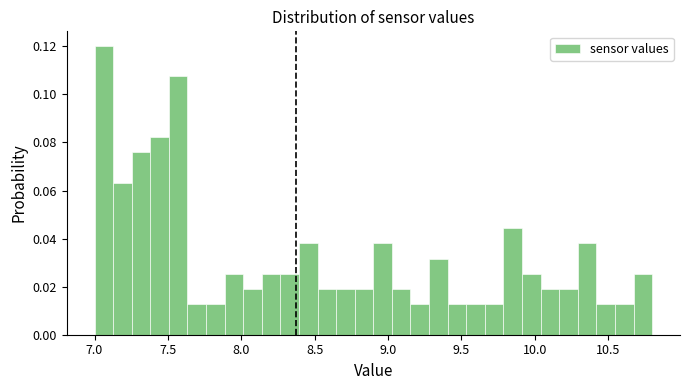

Around what value on the x-axis is the tallest bar? Give the approximate position of its centre, as read against the axis.

7.05